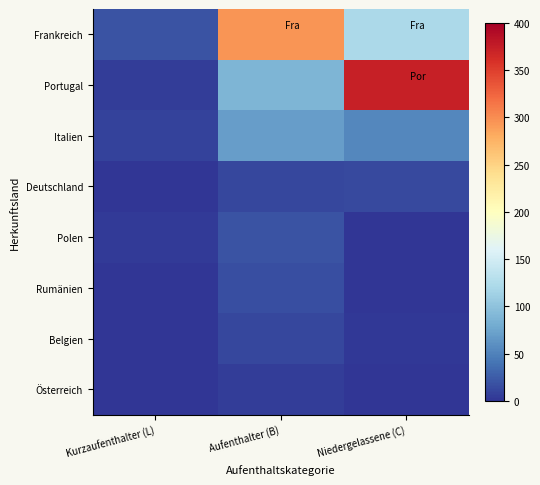

Which has a higher value, Niedergelassene (C) or Aufenthalter (B)?

Aufenthalter (B)